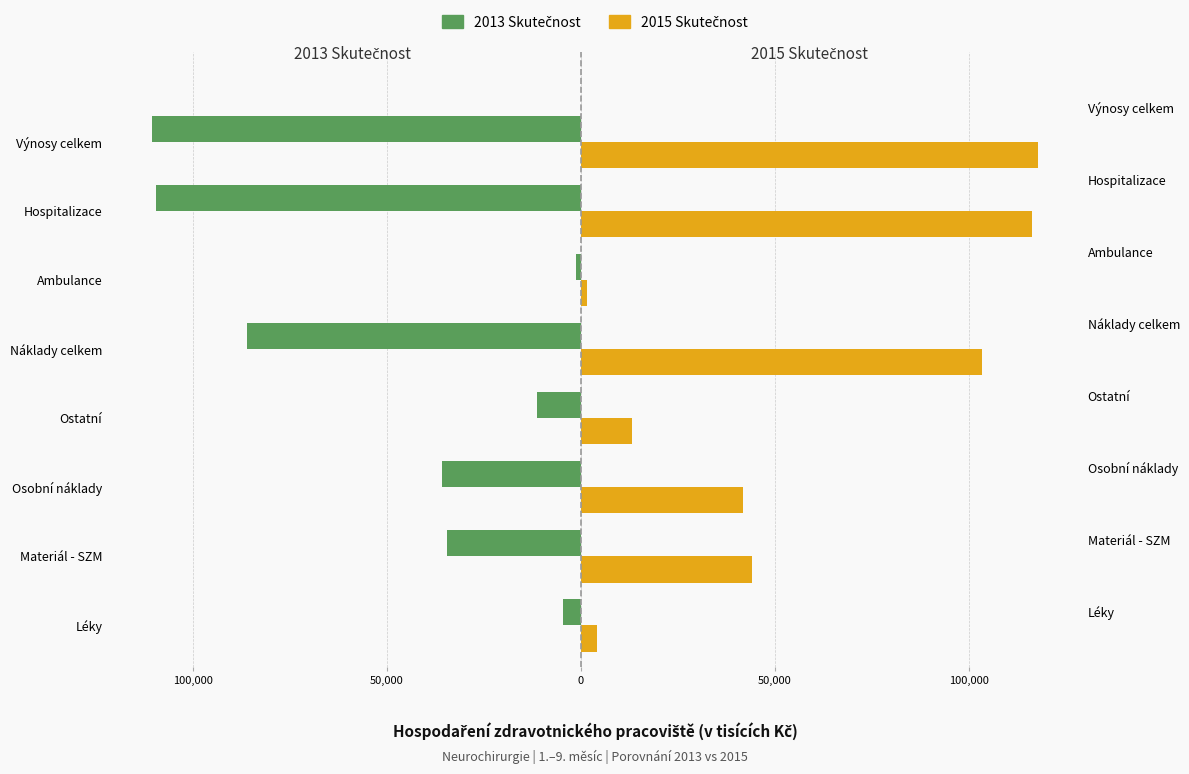

What is the maximum value for 2015 Skutečnost?

117923.3